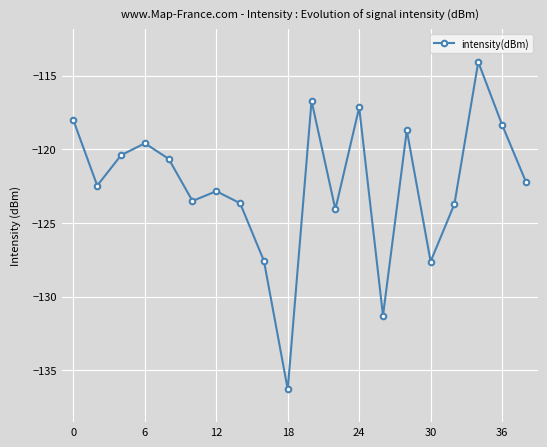

What is the value of the 13th point from the left?

-117.2